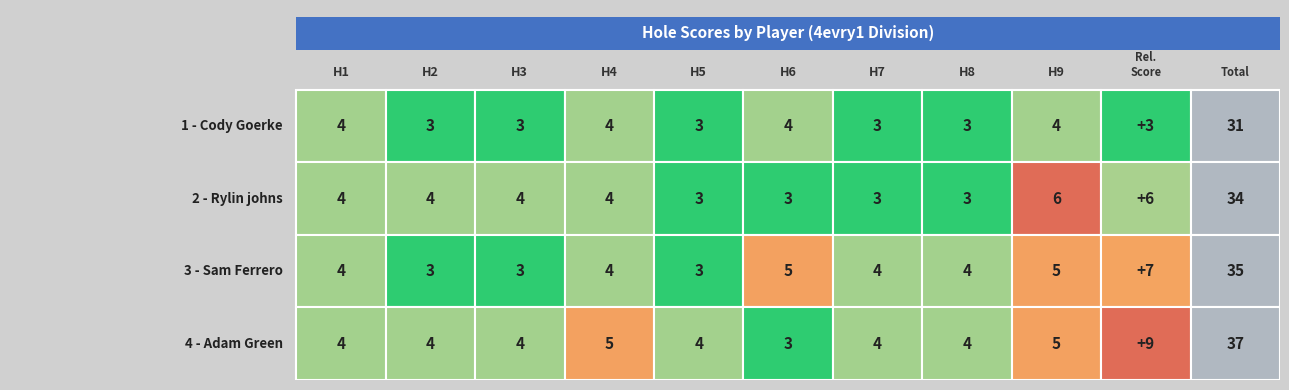

What is the approximate value of Sam Ferrero at hole_7?

4